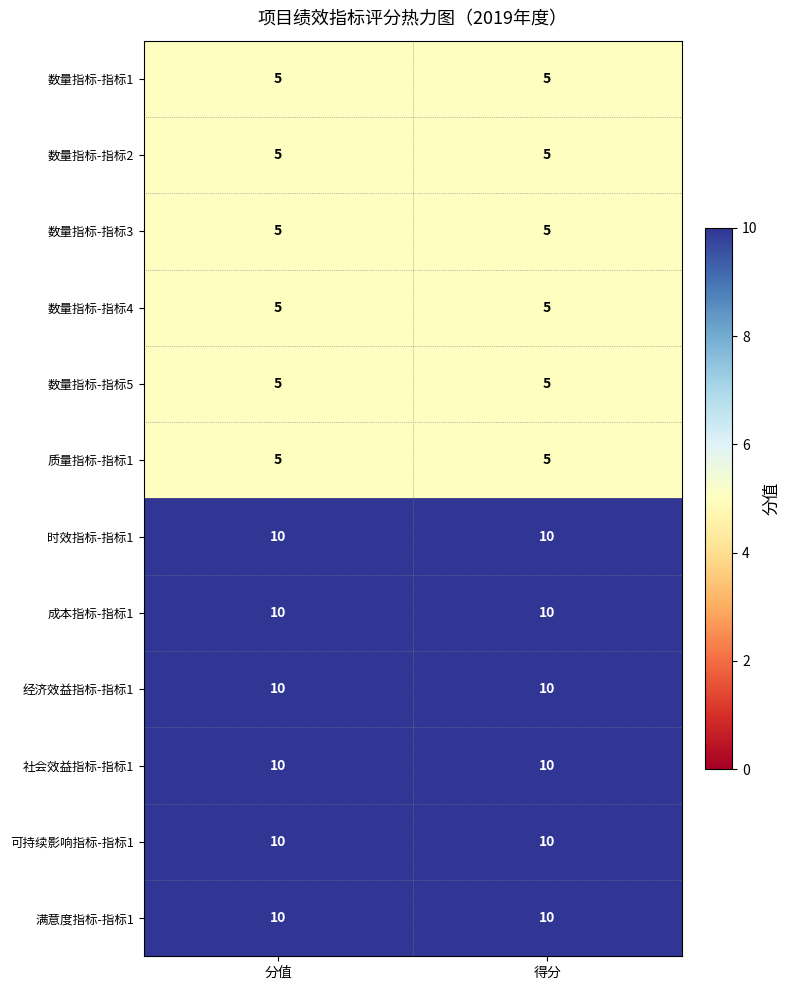

Reading right to left, what are all the values shown in this chart?

数量指标-指标1: 得分=5	分值=5
数量指标-指标2: 得分=5	分值=5
数量指标-指标3: 得分=5	分值=5
数量指标-指标4: 得分=5	分值=5
数量指标-指标5: 得分=5	分值=5
质量指标-指标1: 得分=5	分值=5
时效指标-指标1: 得分=10	分值=10
成本指标-指标1: 得分=10	分值=10
经济效益指标-指标1: 得分=10	分值=10
社会效益指标-指标1: 得分=10	分值=10
可持续影响指标-指标1: 得分=10	分值=10
满意度指标-指标1: 得分=10	分值=10